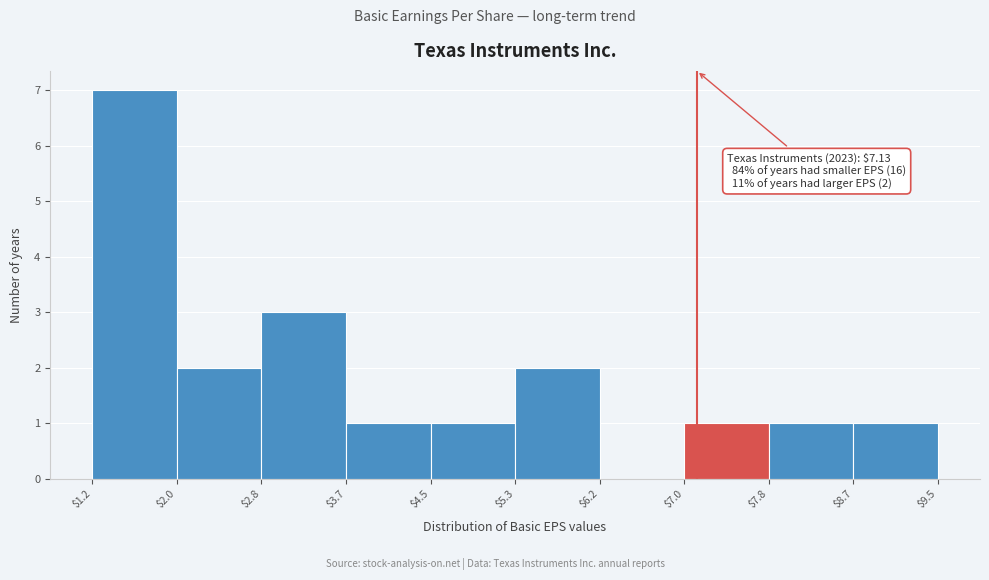

Which range on the x-axis has the tallest bar?

$1.2 to $2.0